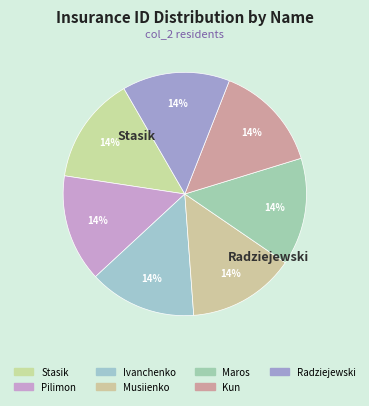

How many slices are in this pie chart?

7